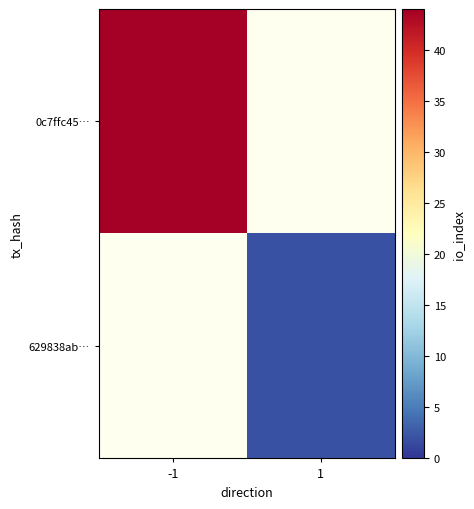

True or false: 629838ab… has a value of 1.1 at 1.

False